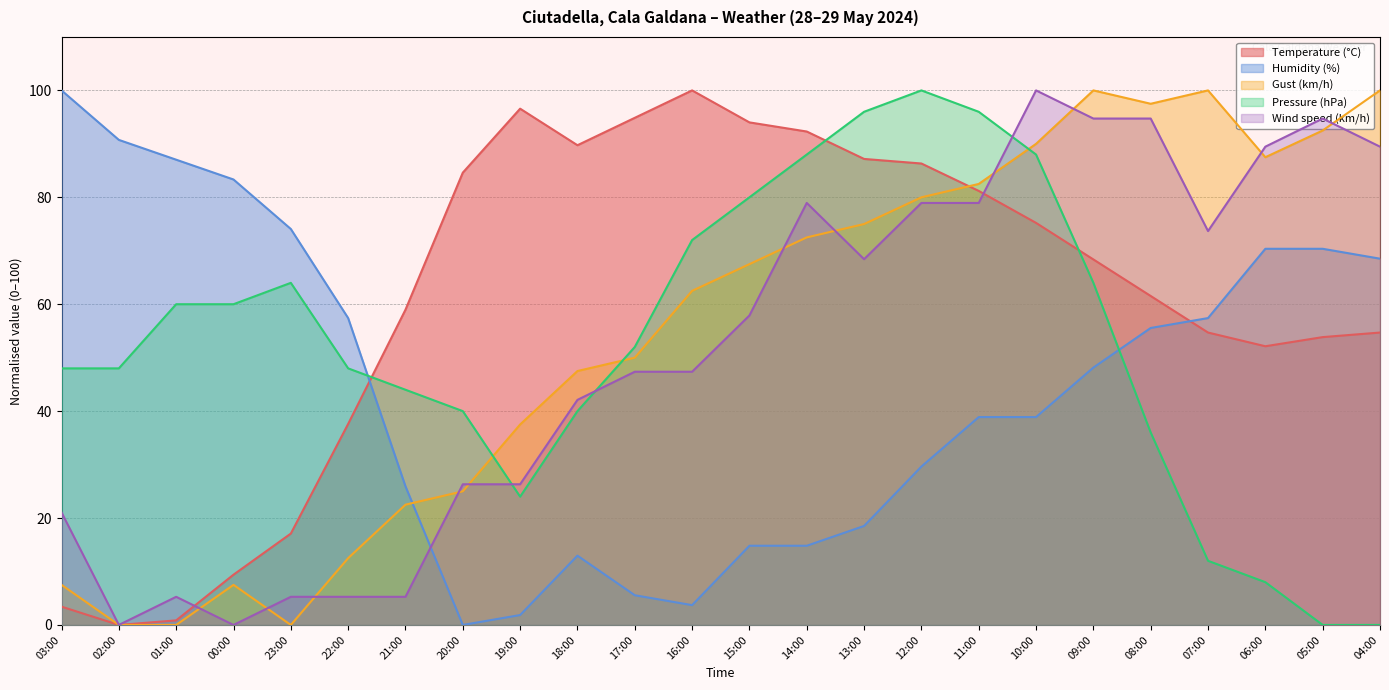

What is the value of the Humidity (%) point at the 18th from the left?

38.9